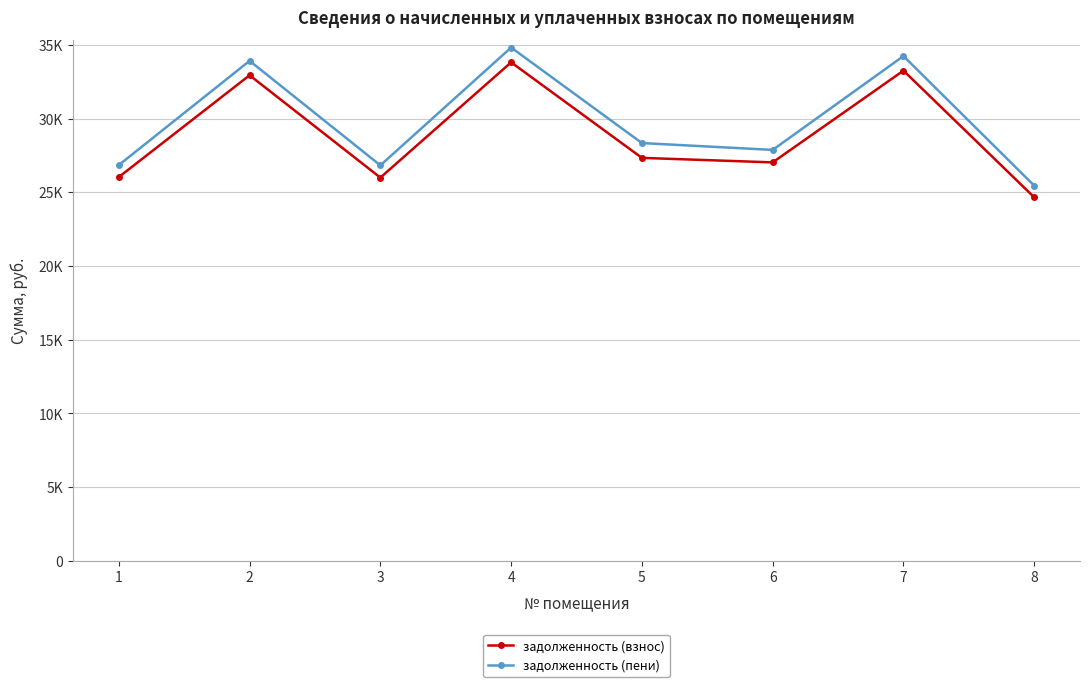

What are all the series names shown in the legend?

задолженность (взнос), задолженность (пени)